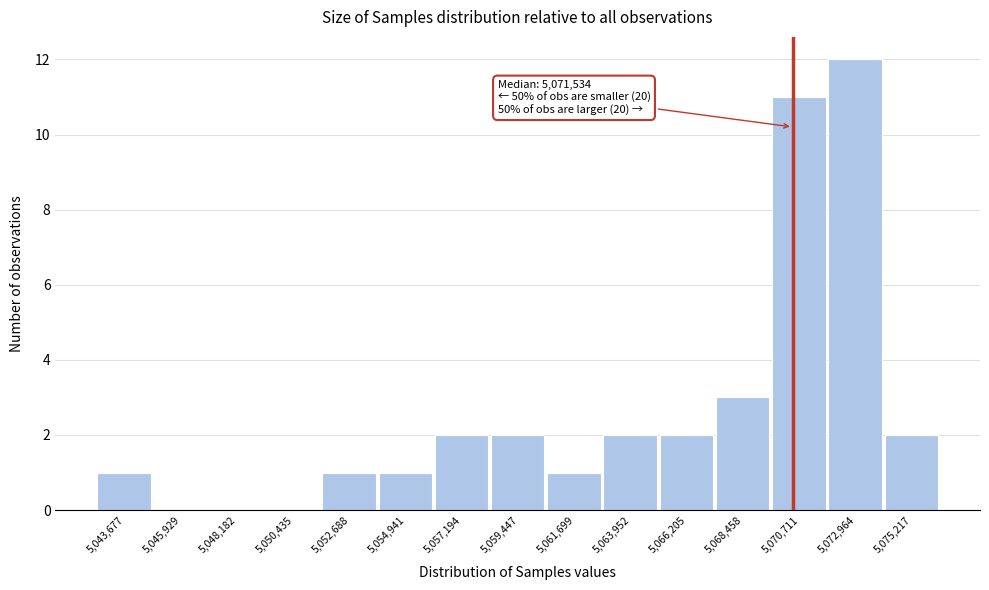

Reading right to left, list all the values displayed in this chart.

5,075,217=2	5,072,964=12	5,070,711=11	5,068,458=3	5,066,205=2	5,063,952=2	5,061,699=1	5,059,447=2	5,057,194=2	5,054,941=1	5,052,688=1	5,050,435=0	5,048,182=0	5,045,929=0	5,043,677=1